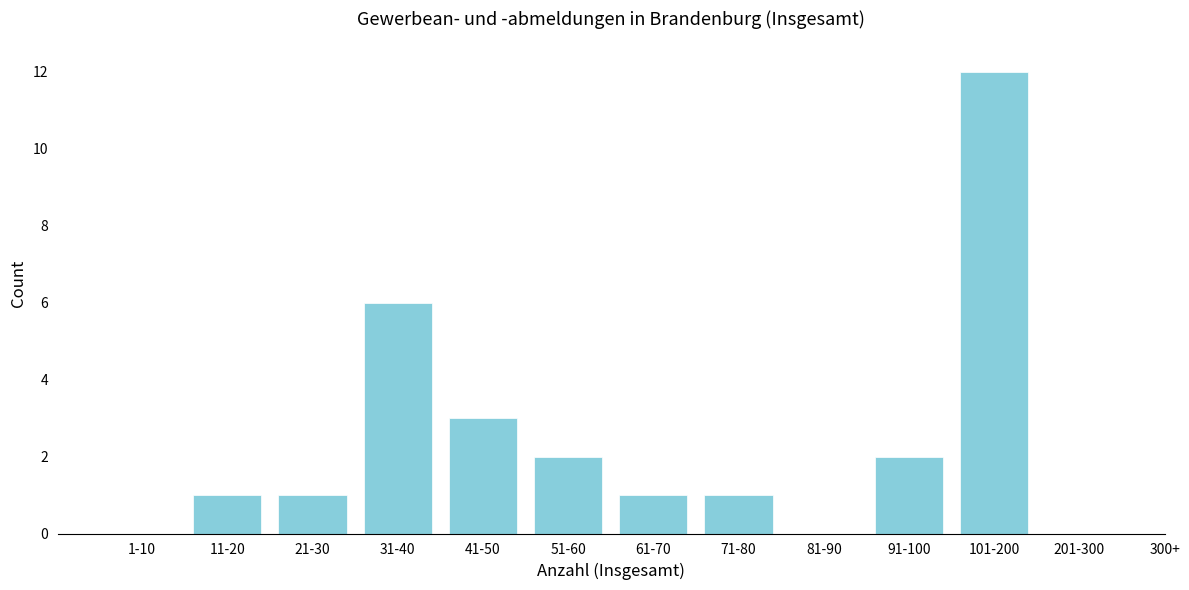

Reading left to right, extract all data points from this chart.

1-10=0	11-20=1	21-30=1	31-40=6	41-50=3	51-60=2	61-70=1	71-80=1	81-90=0	91-100=2	101-200=12	201-300=0